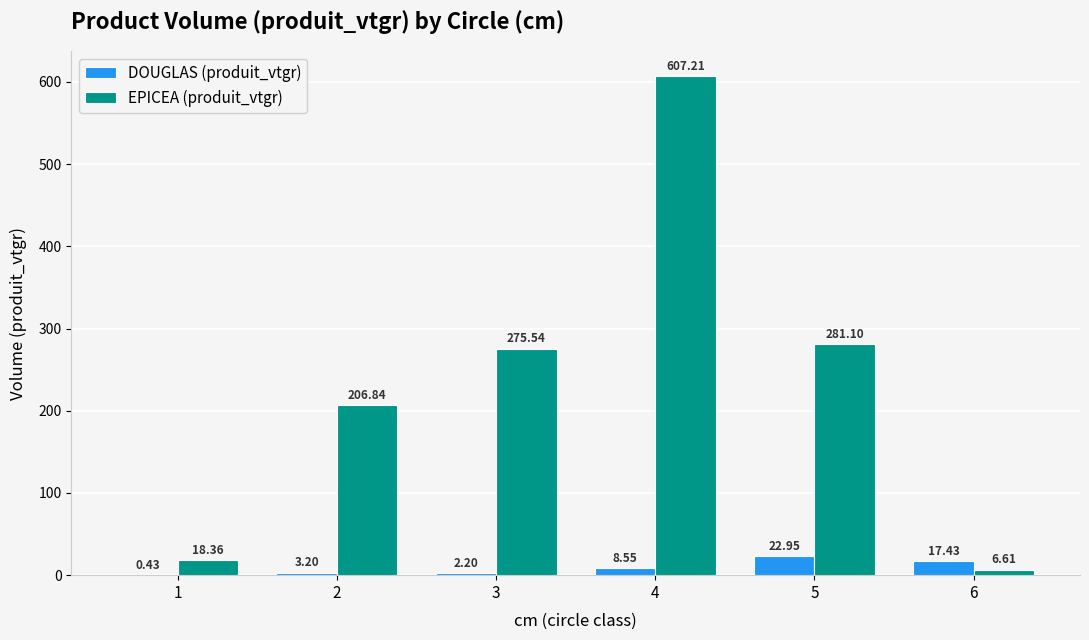

Is it true that EPICEA (produit_vtgr) equals 607.2 at 4?

True